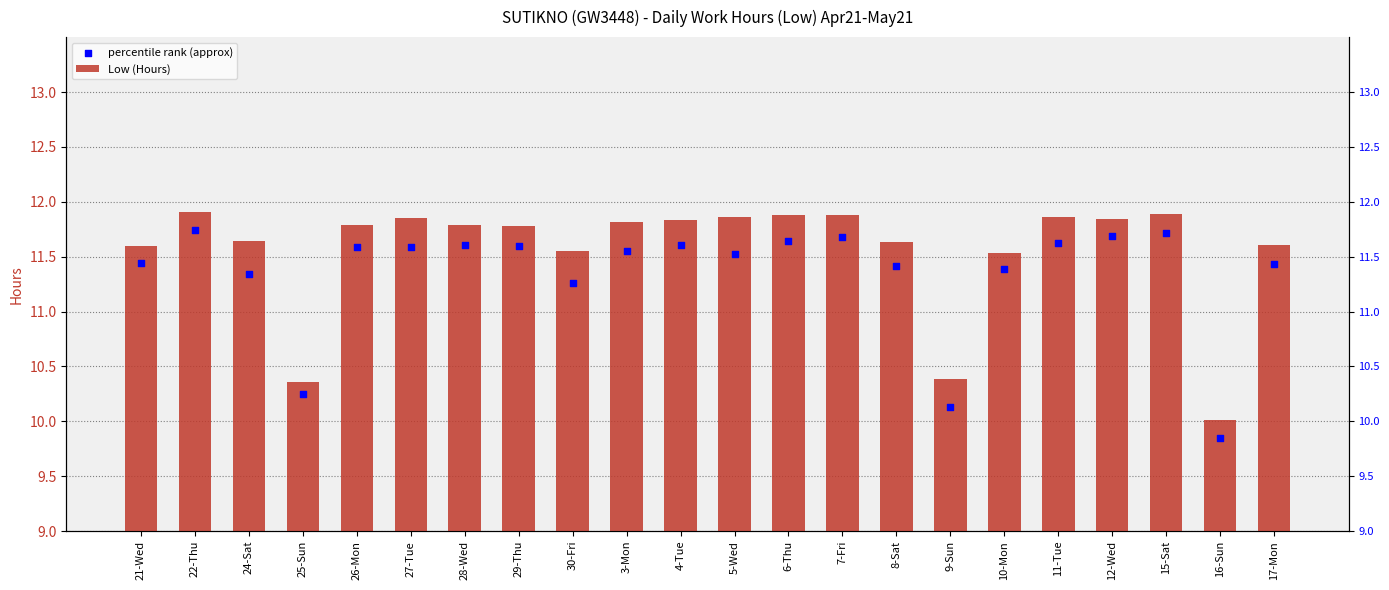

Which series reaches the minimum Y coordinate?

percentile rank (approx)